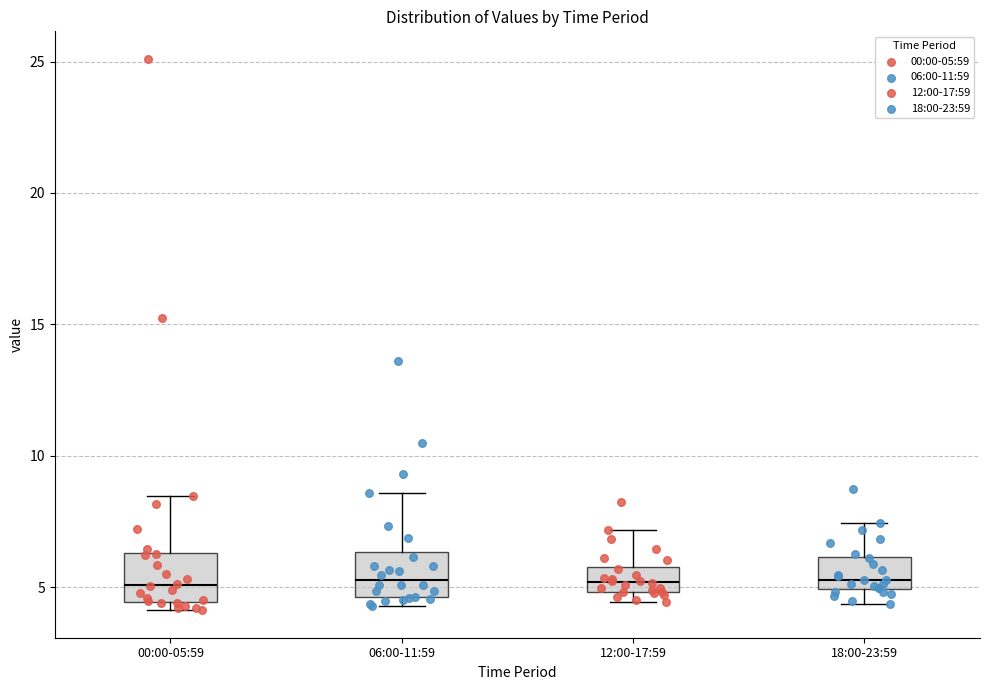

Reading left to right, read every box against the y-axis: the position of its median line, the range the box covers, and the ends of its whiskers. The values are not printed on the chart, so give them approximately, as read against the axis.

00:00-05:59: median 5.0, box 4.5 to 6.5, whiskers 4.0 to 8.5
06:00-11:59: median 5.5, box 4.5 to 6.5, whiskers 4.5 (just below the box's lower edge) to 8.5
12:00-17:59: median 5.0 (inside the box), box 5.0 to 6.0, whiskers 4.5 to 7.0
18:00-23:59: median 5.5, box 5.0 to 6.0, whiskers 4.5 to 7.5